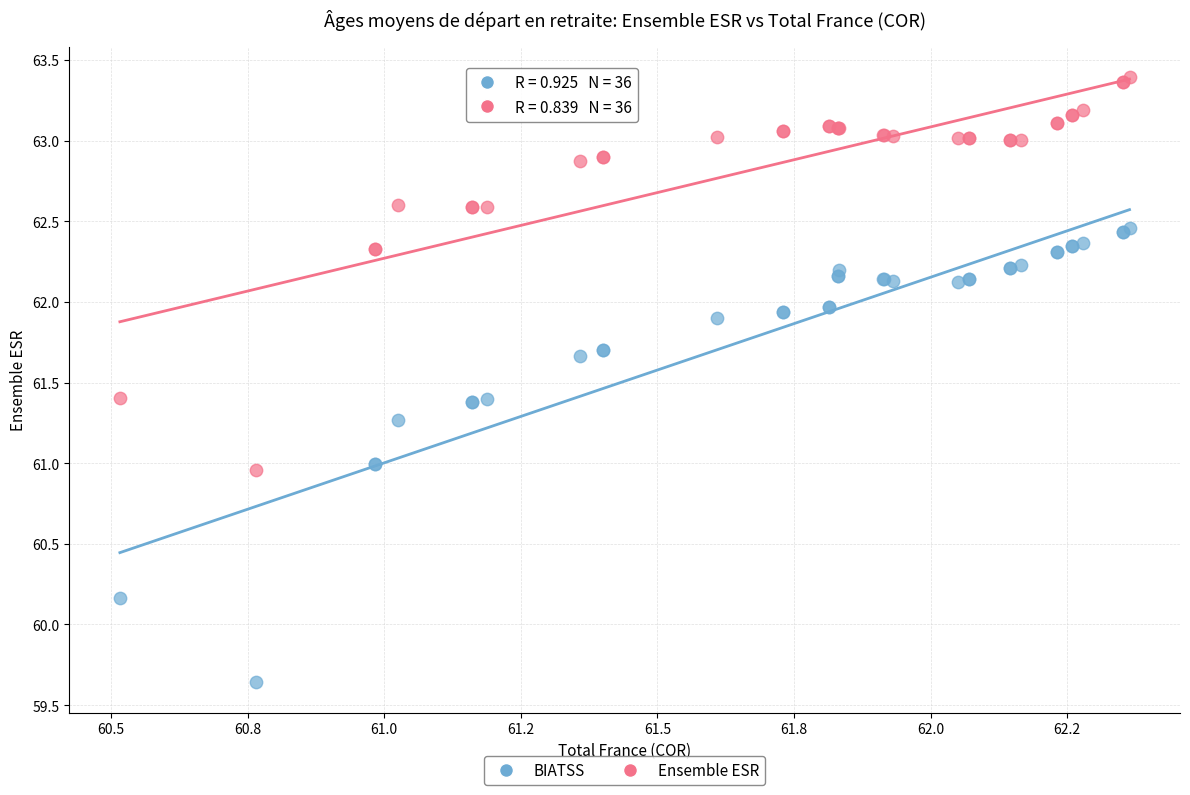

What is the X range (max minus min) for the scatter plot?

1.8